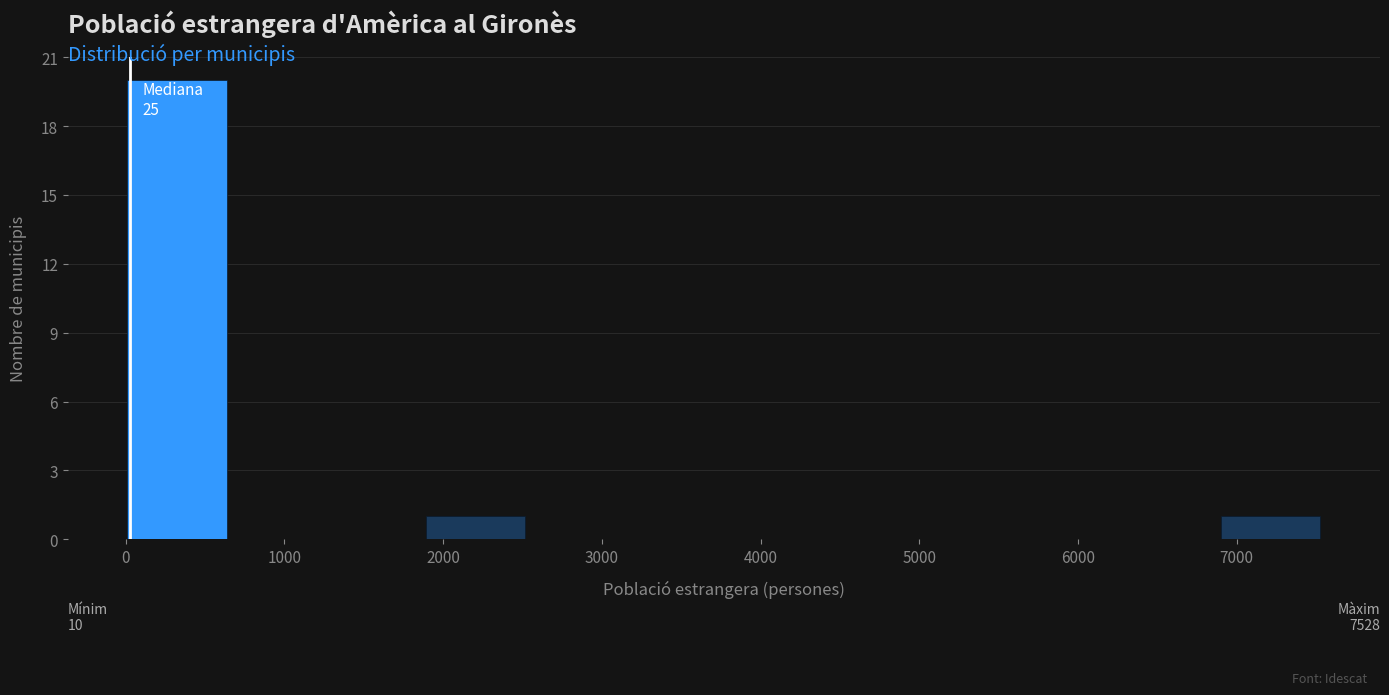

Over which range of the x-axis is the bar tallest?

0 to 600